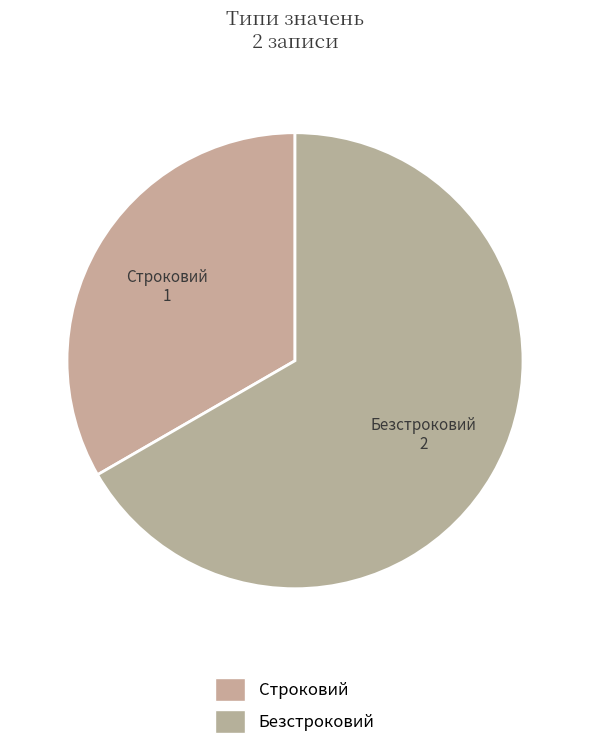

What is the change in value from Строковий to Безстроковий?

+1